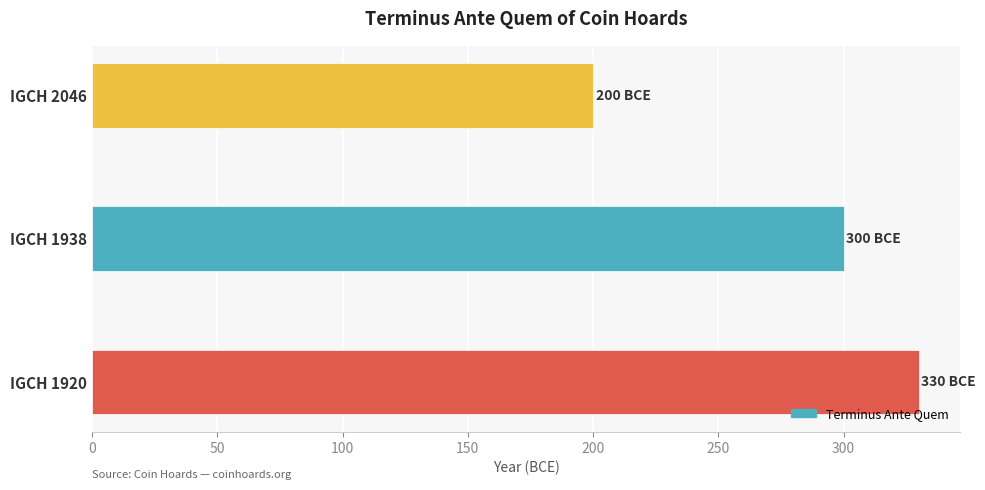

What is the difference between the maximum and minimum values?

130